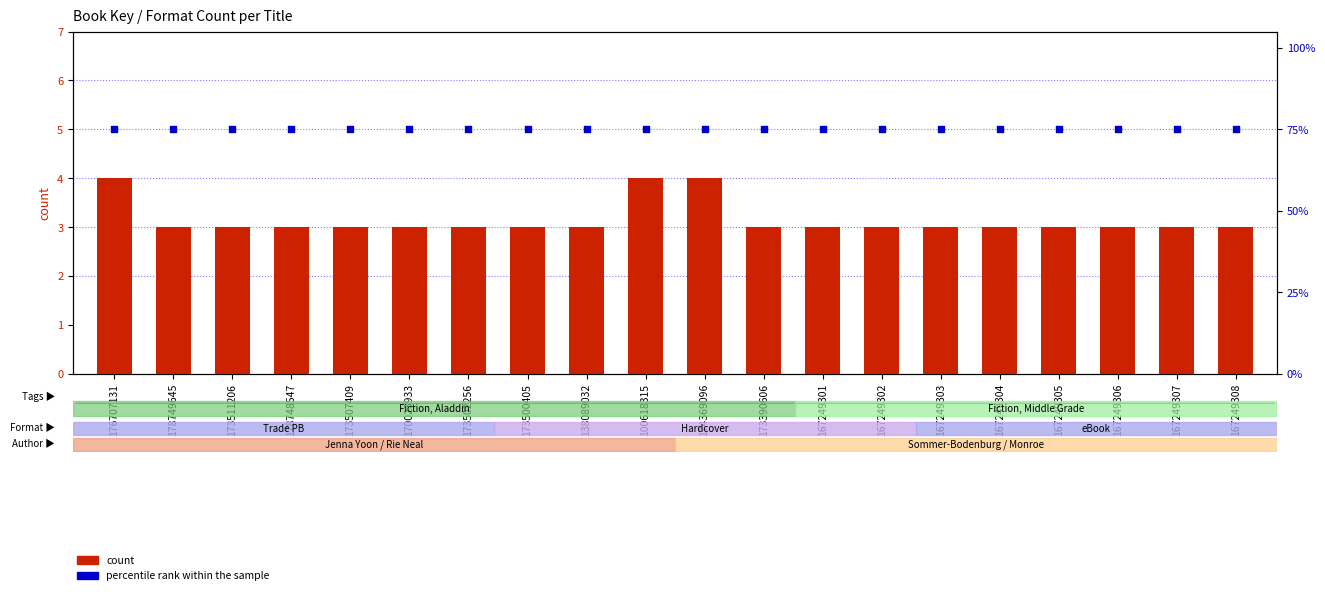

Which series has the largest total across all categories?

percentile rank within the sample